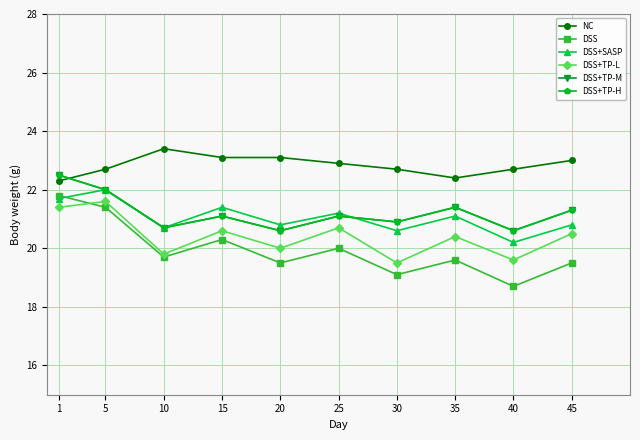

Reading left to right, extract all data points from this chart.

NC: 1=22.3	5=22.7	10=23.4	15=23.1	20=23.1	25=22.9	30=22.7	35=22.4	40=22.7	45=23.0
DSS: 1=21.8	5=21.4	10=19.7	15=20.3	20=19.5	25=20.0	30=19.1	35=19.6	40=18.7	45=19.5
DSS+SASP: 1=21.7	5=22.0	10=20.7	15=21.4	20=20.8	25=21.2	30=20.6	35=21.1	40=20.2	45=20.8
DSS+TP-L: 1=21.4	5=21.6	10=19.8	15=20.6	20=20.0	25=20.7	30=19.5	35=20.4	40=19.6	45=20.5
DSS+TP-M: 1=22.5	5=22.0	10=20.7	15=21.1	20=20.6	25=21.1	30=20.9	35=21.4	40=20.6	45=21.3
DSS+TP-H: 1=22.5	5=22.0	10=20.7	15=21.1	20=20.6	25=21.1	30=20.9	35=21.4	40=20.6	45=21.3